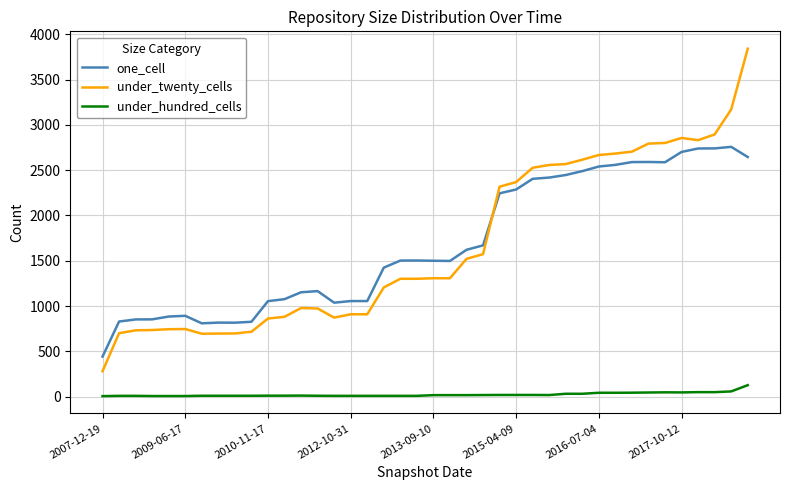

Does the chart have visible grid lines?

Yes